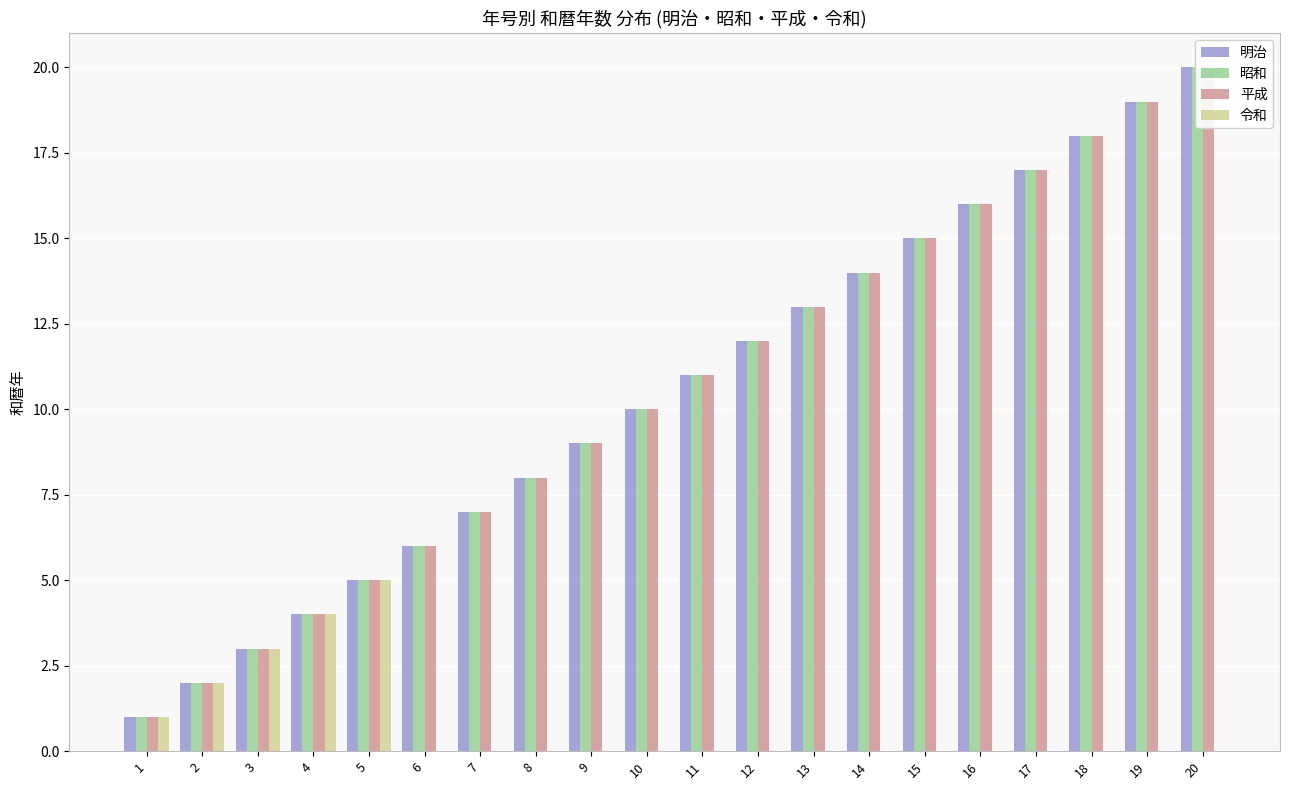

Reading right to left, list all the values displayed in this chart.

明治: 20	19	18	17	16	15	14	13	12	11	10	9	8	7	6	5	4	3	2	1
昭和: 20	19	18	17	16	15	14	13	12	11	10	9	8	7	6	5	4	3	2	1
平成: 20	19	18	17	16	15	14	13	12	11	10	9	8	7	6	5	4	3	2	1
令和: 0	0	0	0	0	0	0	0	0	0	0	0	0	0	0	5	4	3	2	1